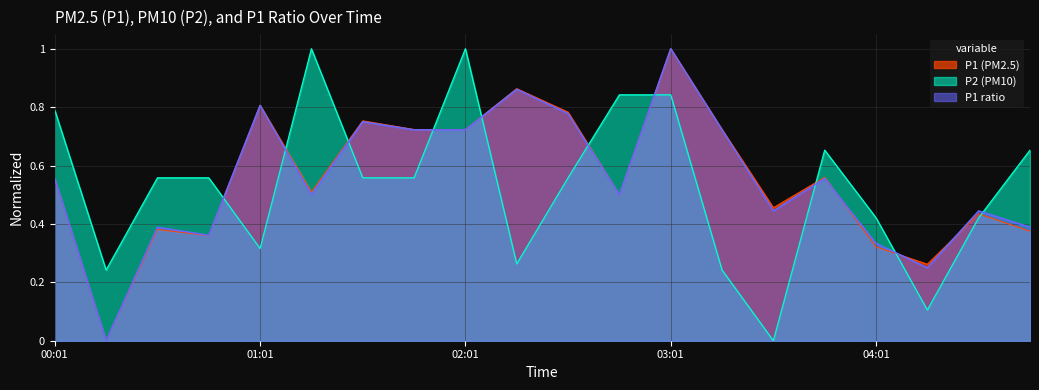

How many lines are shown in the chart?

3